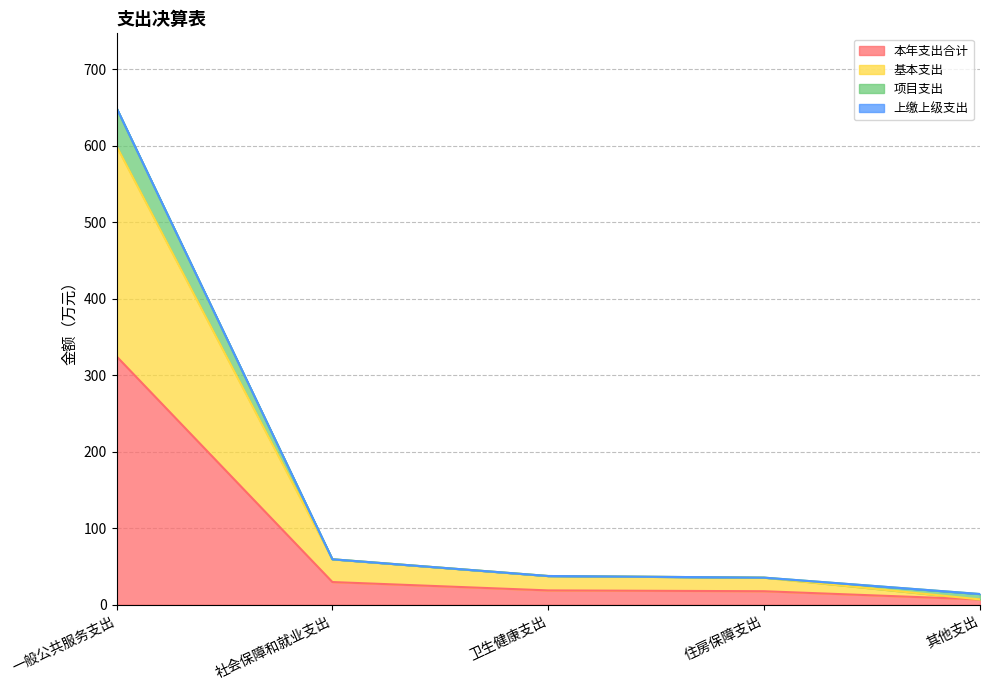

What is the highest value of the 本年支出合计 series?

324.8